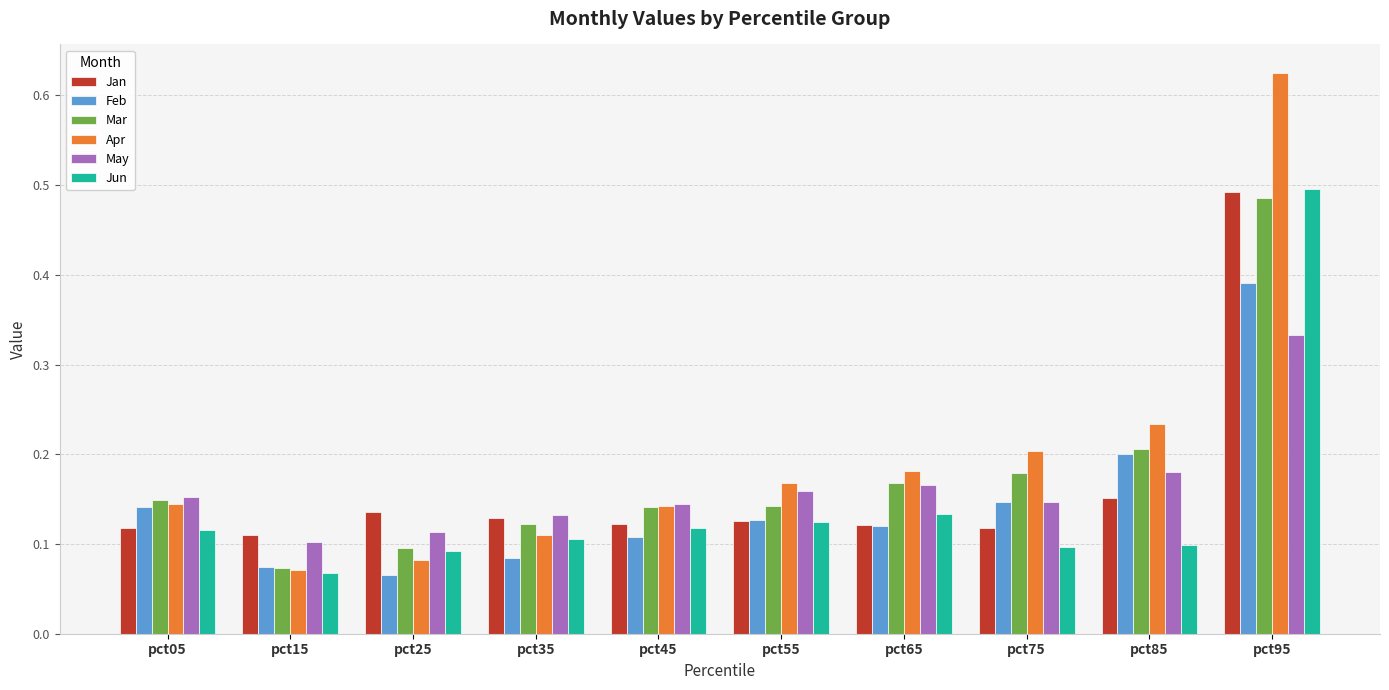

The value of May at pct55 is 0.3. True or false?

False